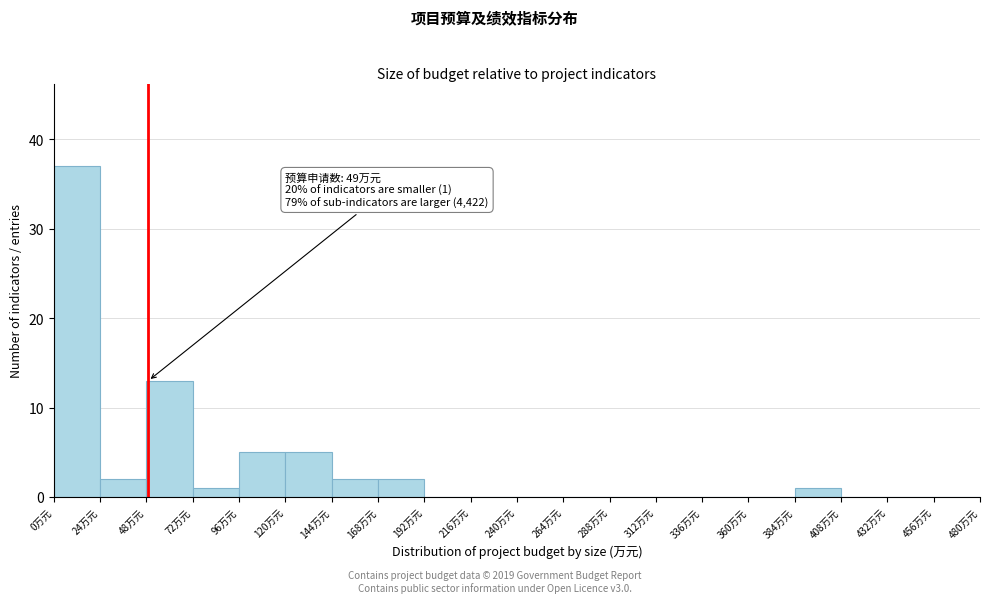

Over which range of the x-axis is the bar tallest?

0 to 24